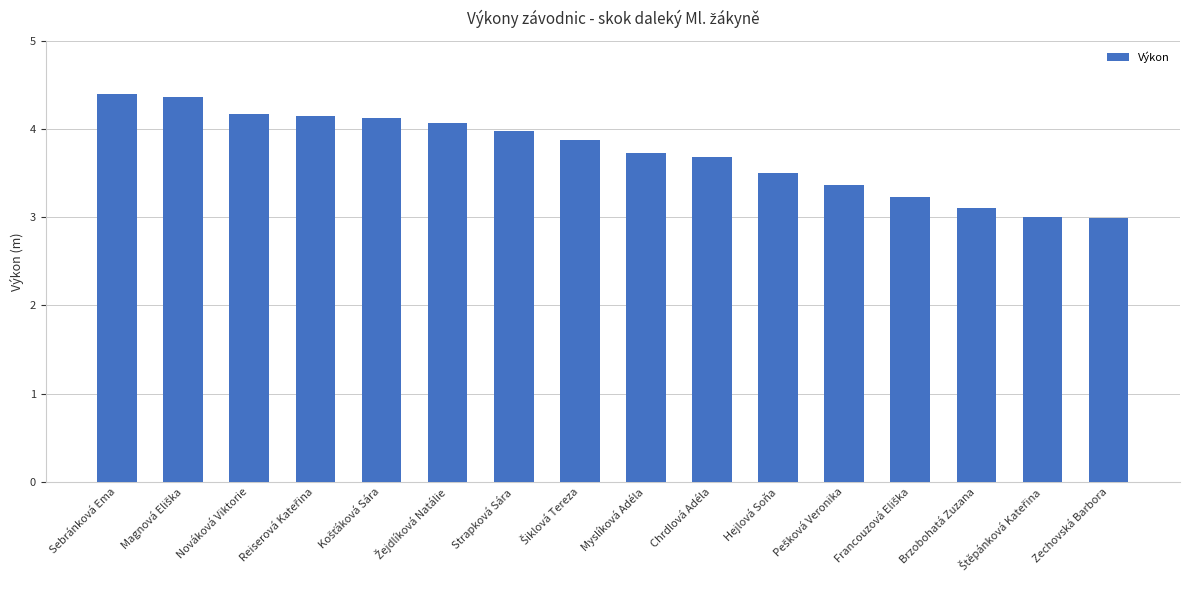

What is the smallest value displayed?

3.0